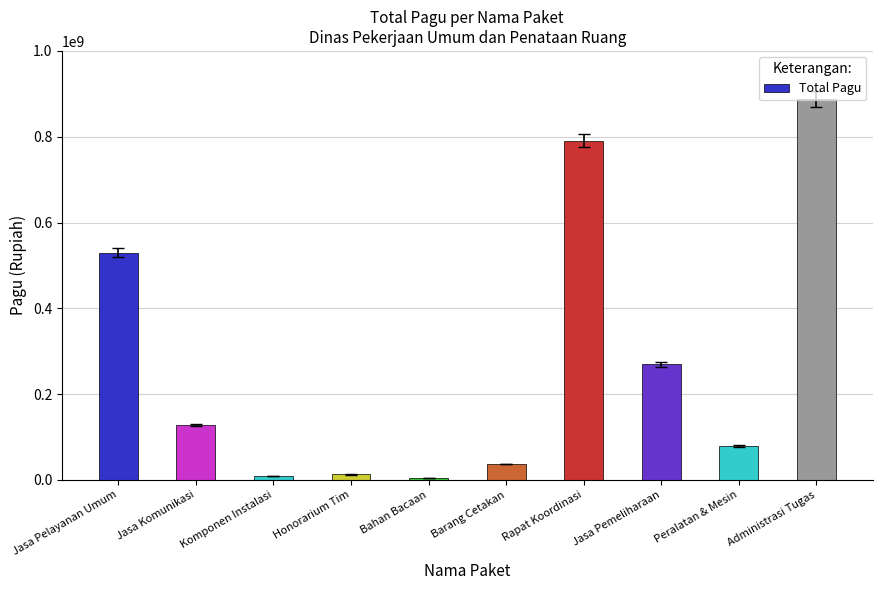

At which label is the value closest to 446059100?

Jasa Pelayanan Umum